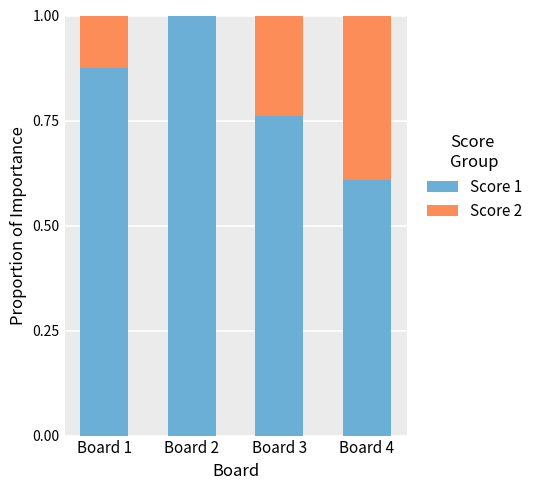

Is it true that Score 1 equals 0.3 at Board 1?

False